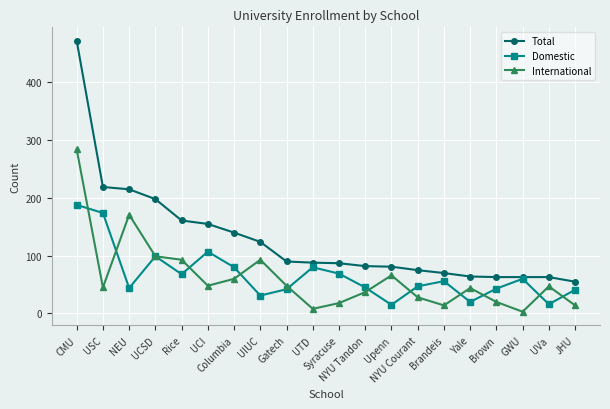

Between UTD and Brown, which series saw the biggest shift?

Domestic